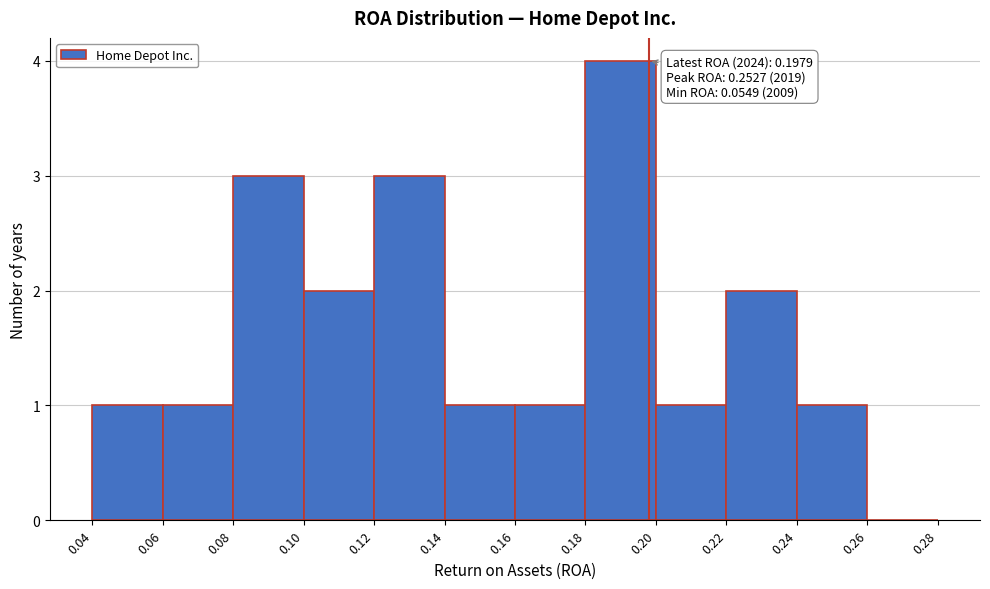

Which range on the x-axis has the tallest bar?

0.18 to 0.20